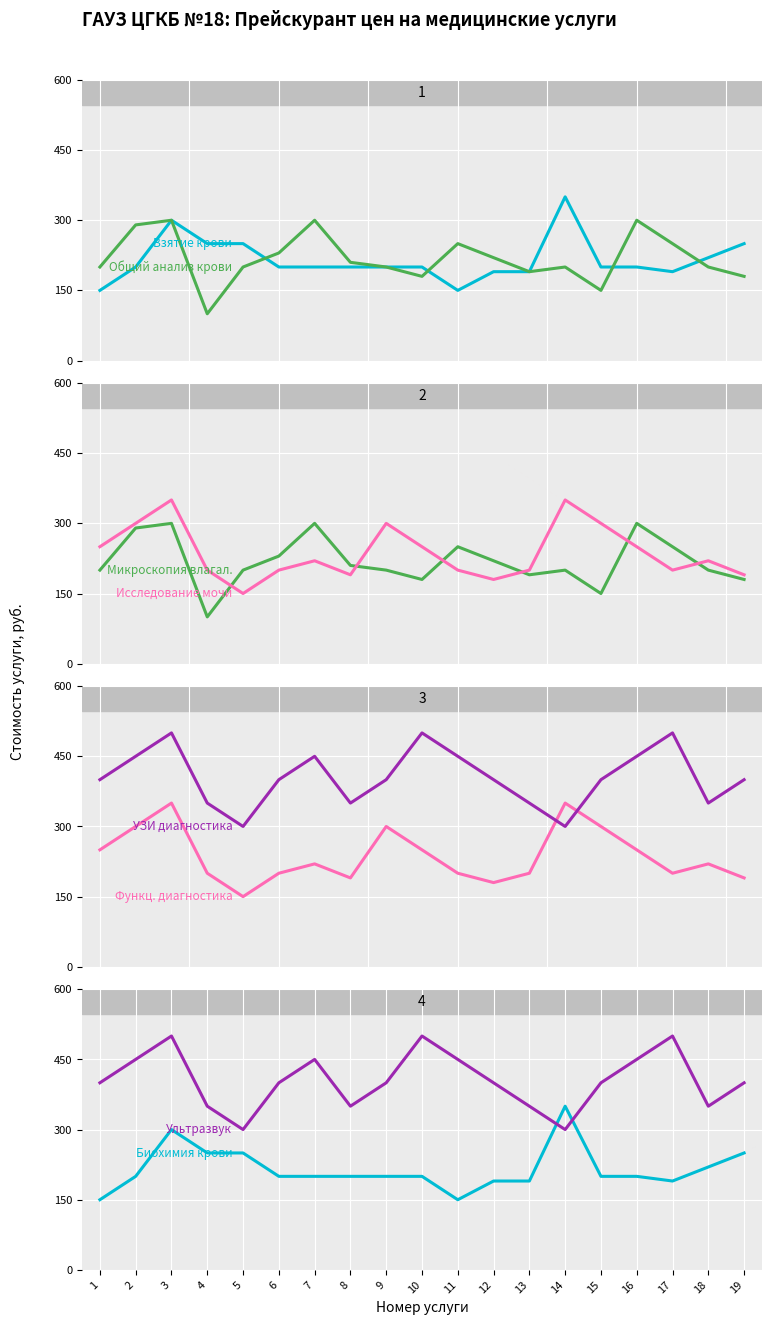

The Ультразвуковая диагностика series shows 450 at 16. True or false?

True